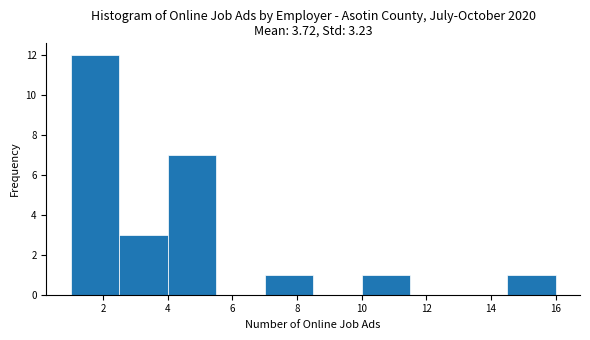

How tall is the bar that spans 7.0 to 8.5 on the x-axis? Neither the bar edges nor the heights are printed on the chart, so give them approximately, as read against the axes.

1